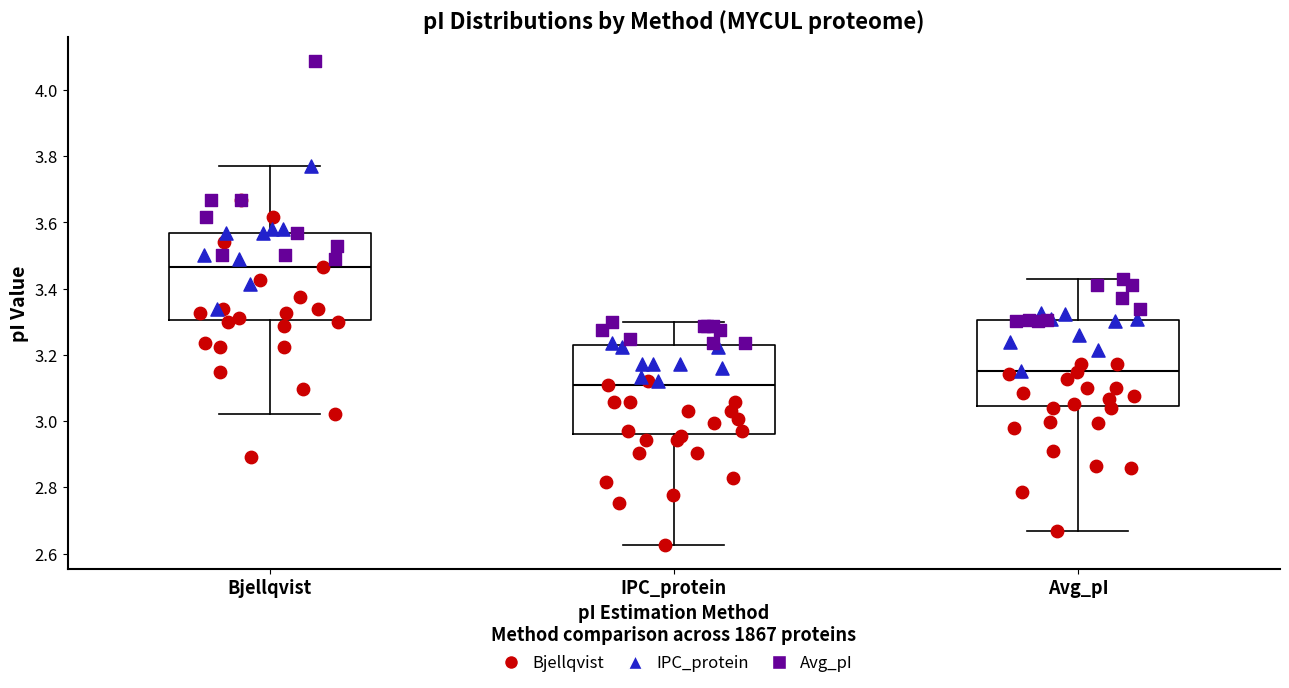

Reading left to right, read every box against the y-axis: the position of its median line, the range the box covers, and the ends of its whiskers. The values are not printed on the chart, so give them approximately, as read against the axis.

Bjellqvist: median 3.46, box 3.30 to 3.56, whiskers 3.02 to 3.78
IPC_protein: median 3.10, box 2.96 to 3.22, whiskers 2.62 to 3.30
Avg_pI: median 3.16, box 3.04 to 3.30, whiskers 2.66 to 3.42